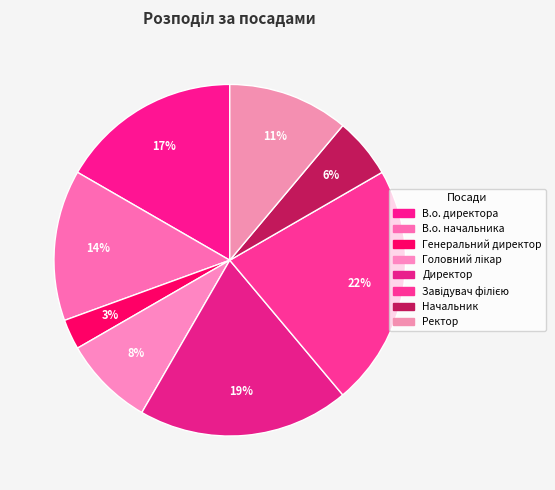

To the nearest percent, what is the average slice percentage?

12%